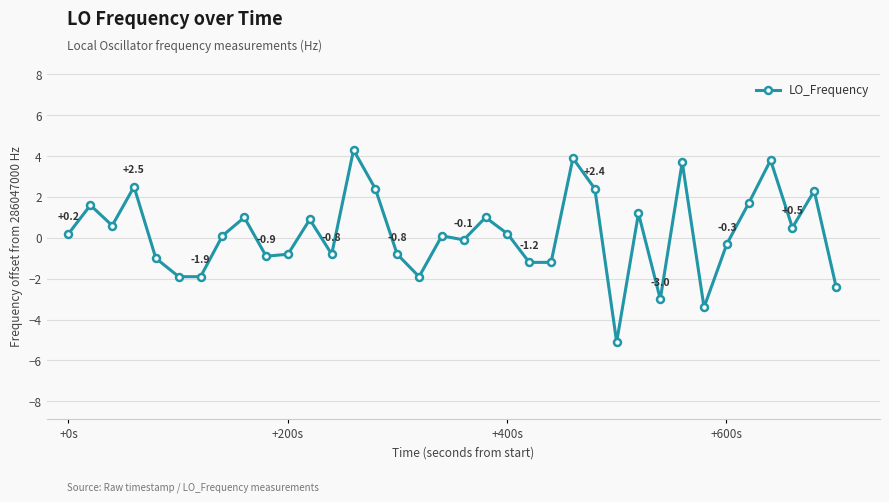

What is the difference between the maximum and second lowest values?

7.7